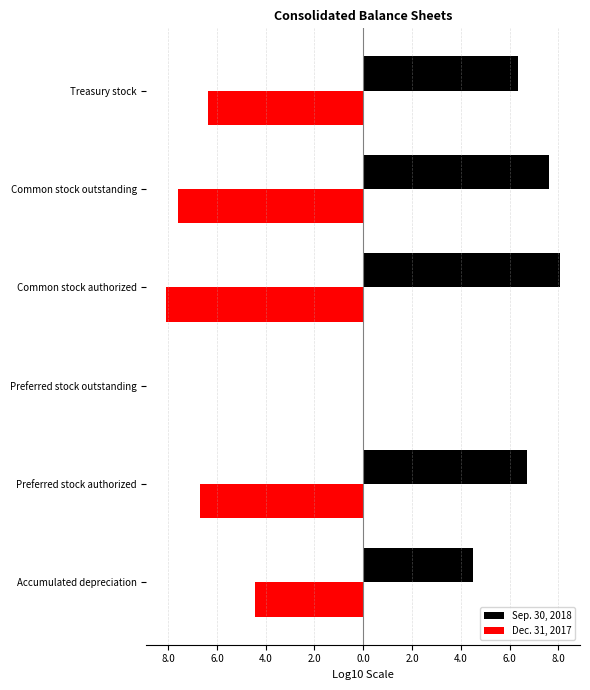

What are all the series names shown in the legend?

Sep. 30, 2018, Dec. 31, 2017